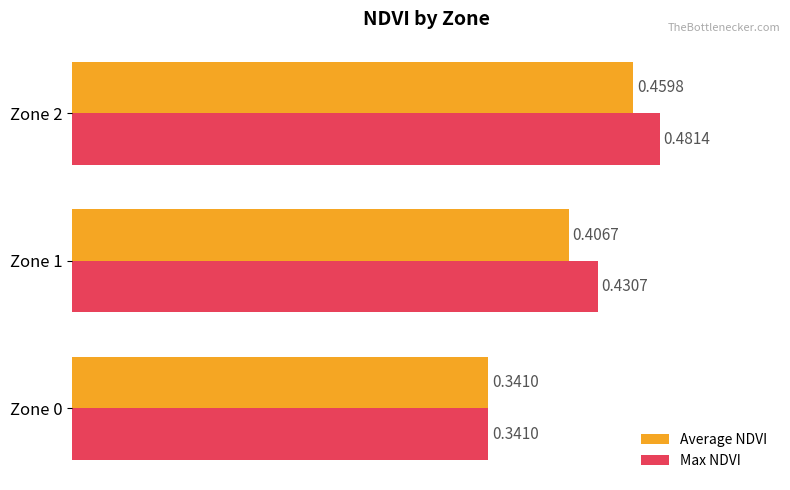

What is the sum of all Average NDVI values?

1.2